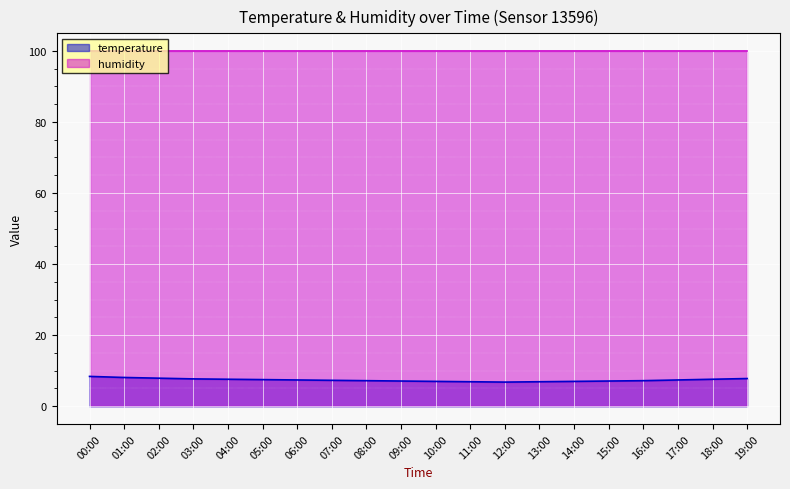

Which category has the highest value across all series?

00:00